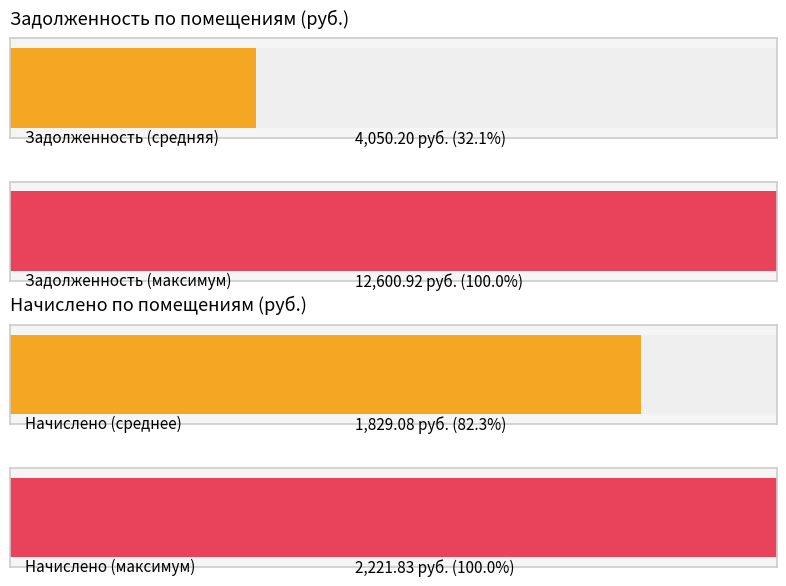

What is the maximum value for начислено?

2221.8